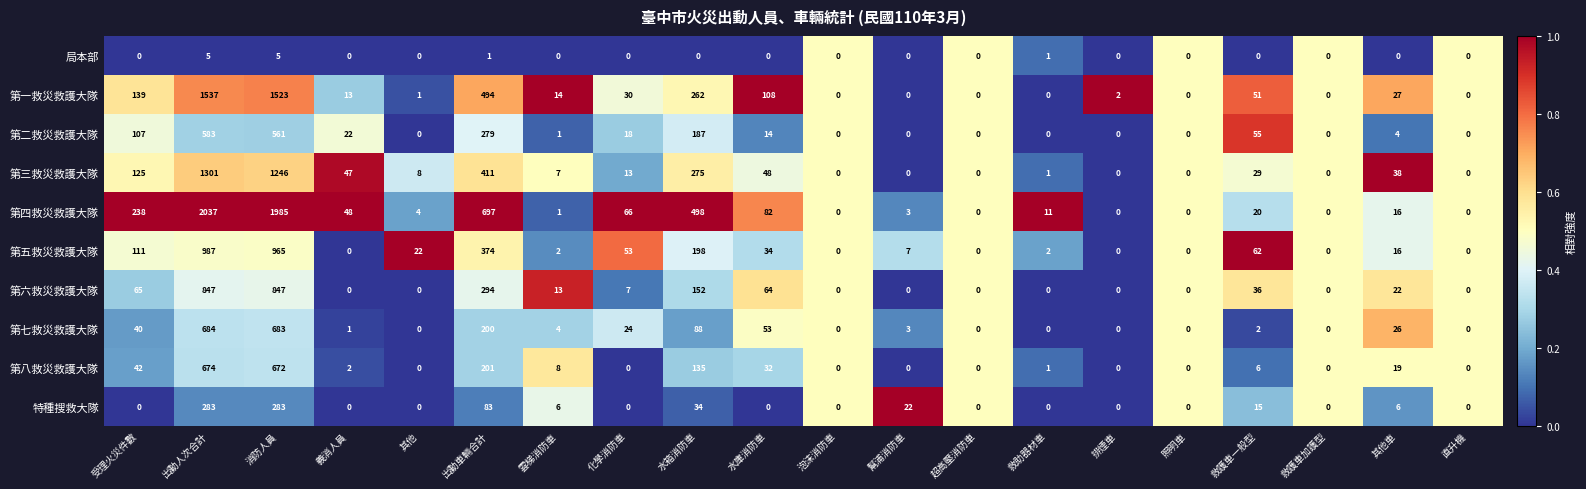

Which series has the largest range (max minus min)?

第四救災救護大隊